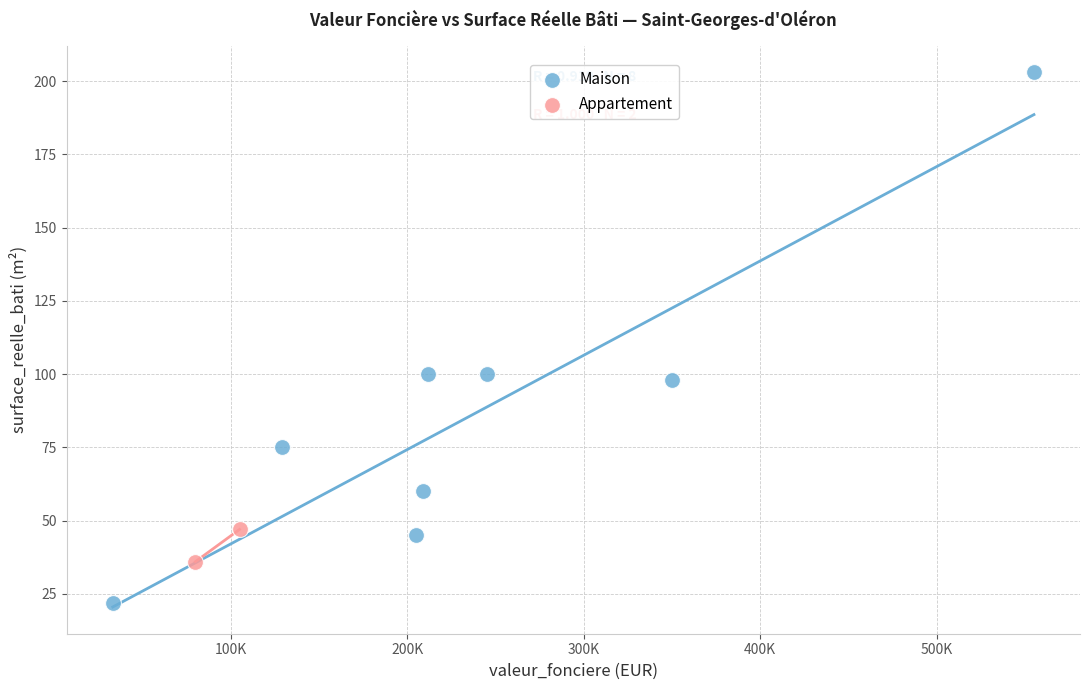

What are all the series names shown in the legend?

Maison, Appartement